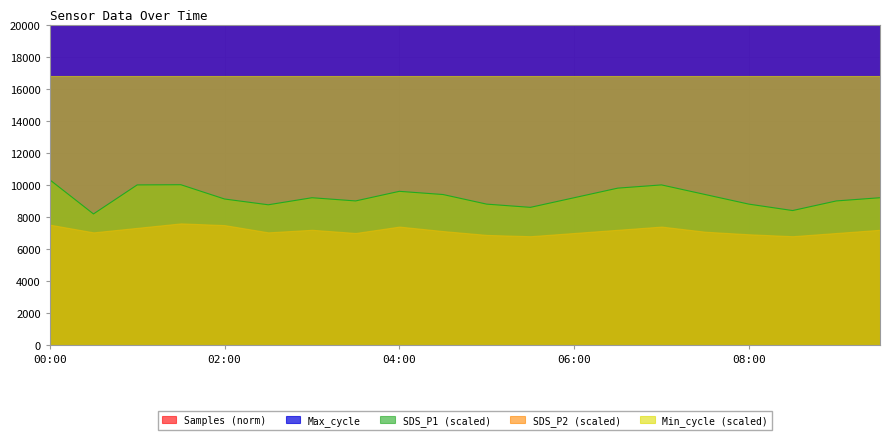

At how many categories does at least one series exceed 17877?

20